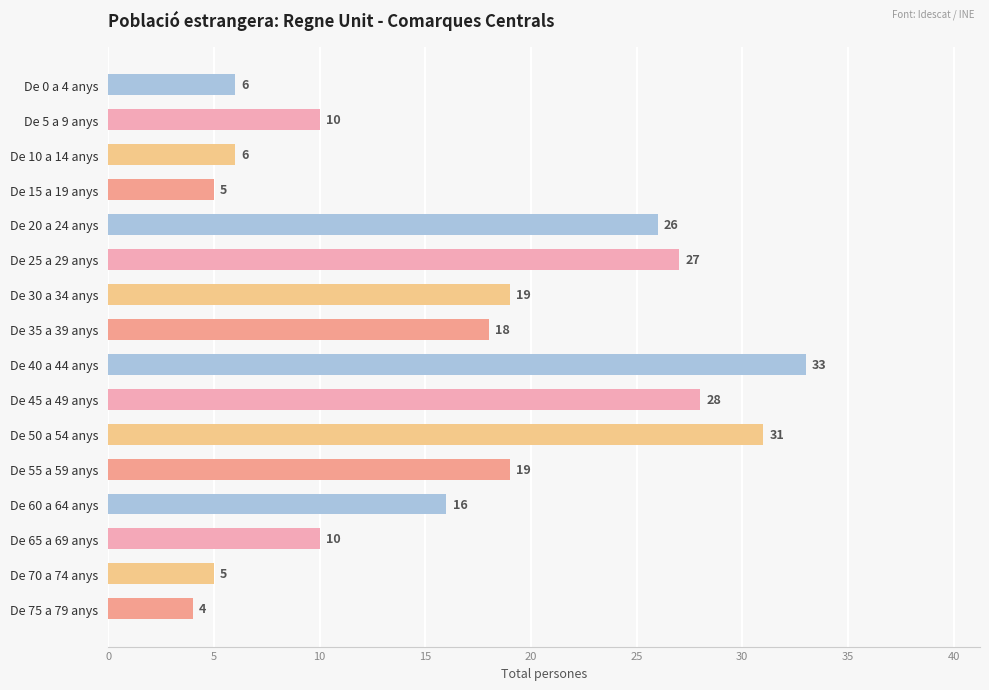

What is the change in value from De 45 a 49 anys to De 60 a 64 anys?

-12